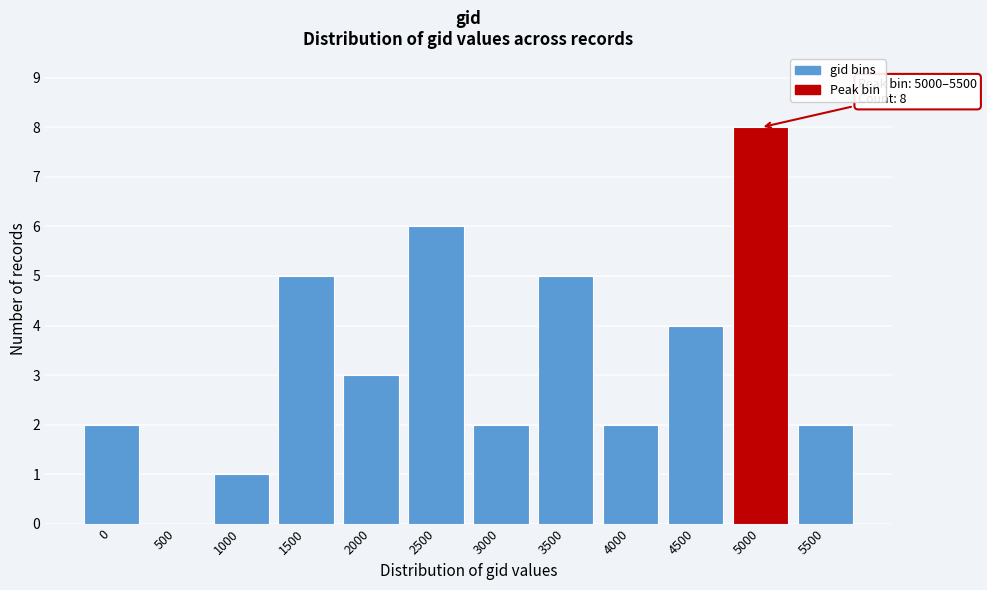

Reading left to right, what are all the values shown in this chart?

0=2	500=0	1000=1	1500=5	2000=3	2500=6	3000=2	3500=5	4000=2	4500=4	5000=8	5500=2